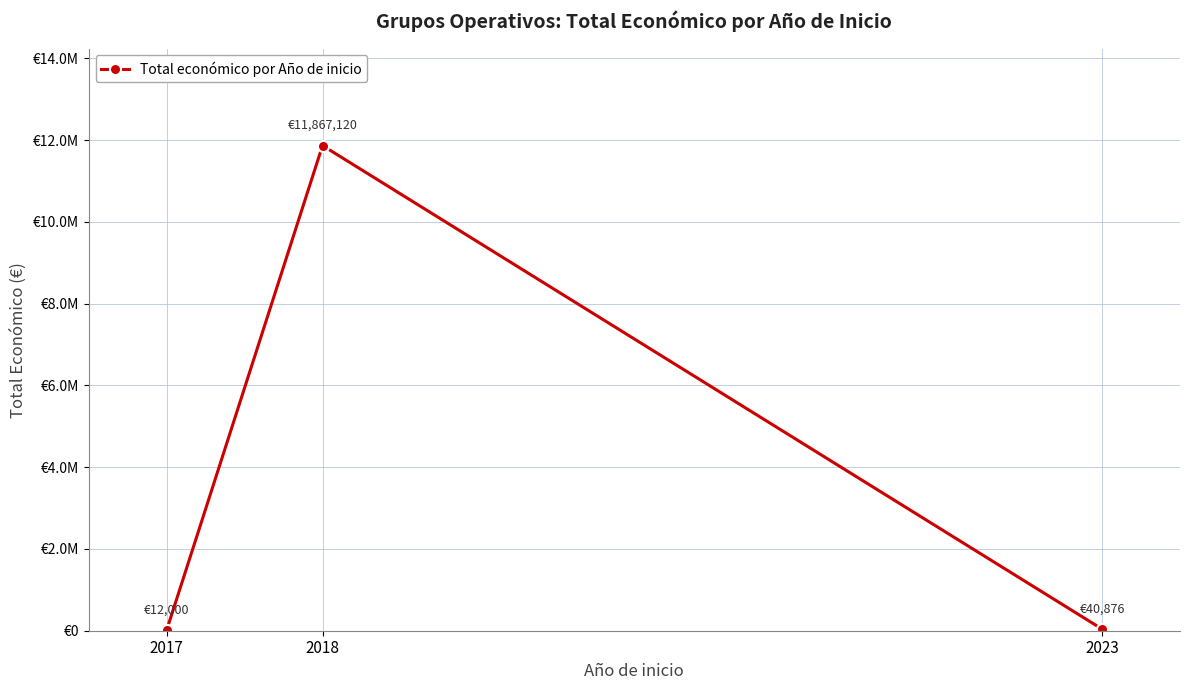

Does the chart display data point markers on the line(s)?

Yes